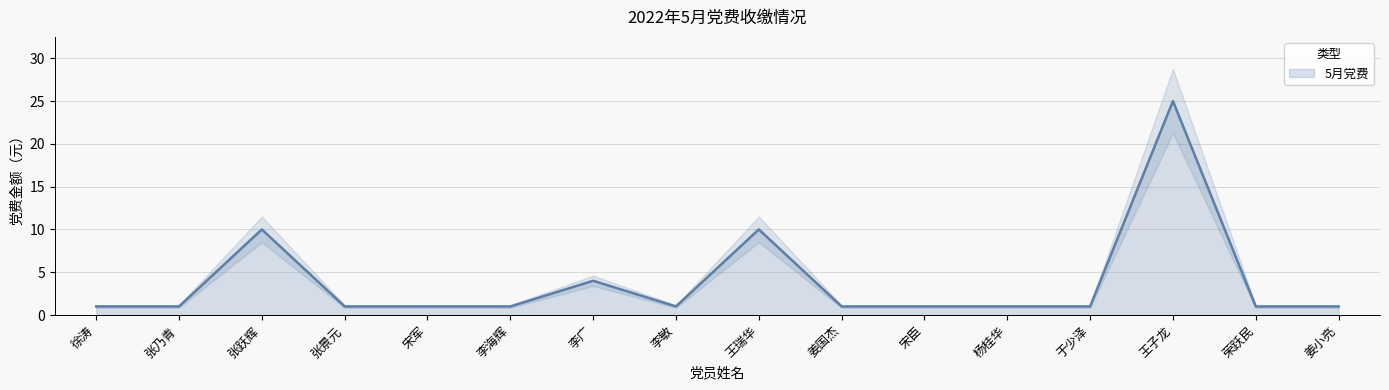

The chart shows a value of 1 at 姜国杰. True or false?

False